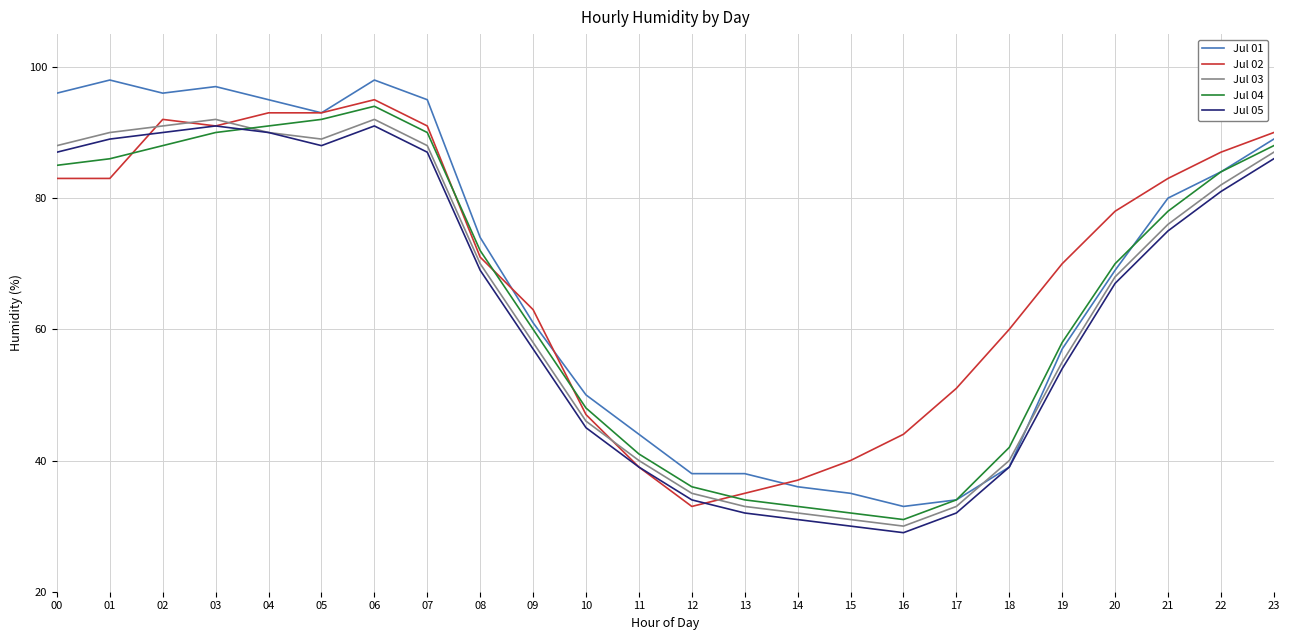

How many series are shown in this chart?

5